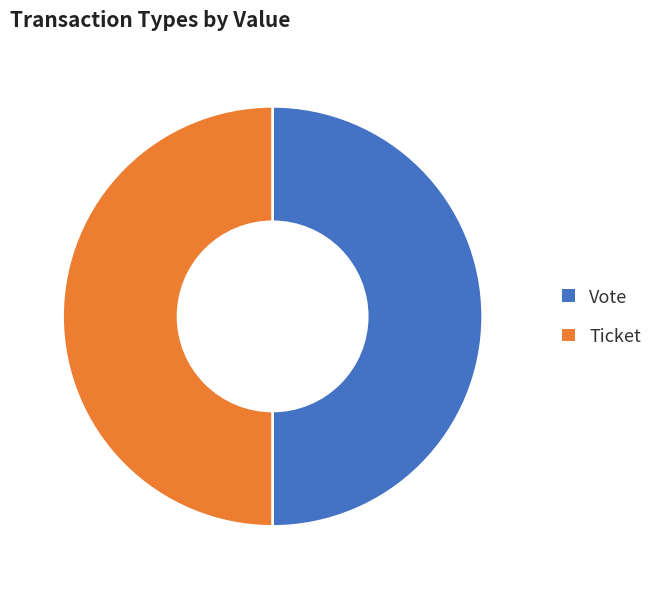

Count the number of slices in the pie.

2